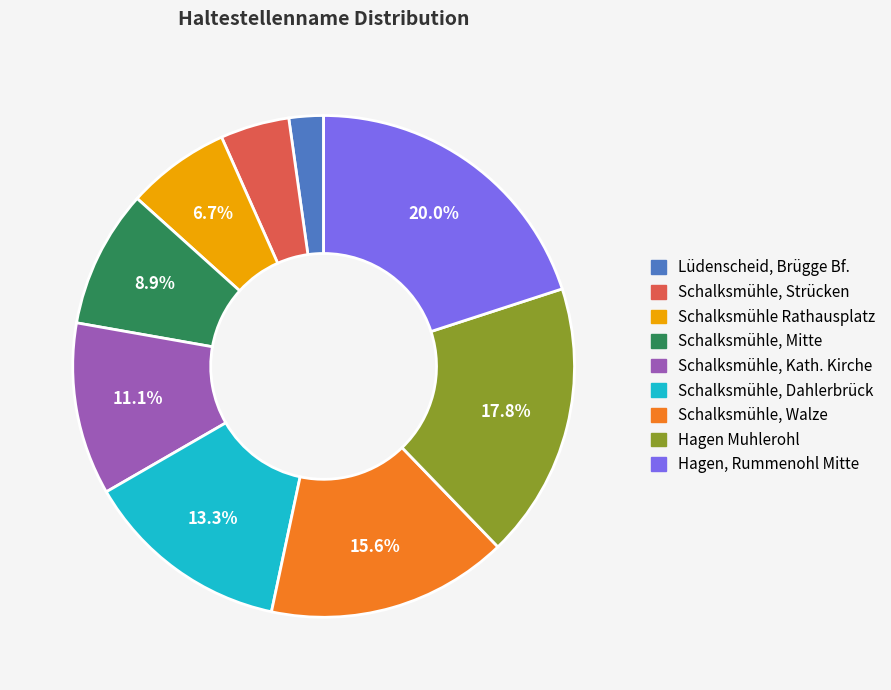

Which has a higher value, Schalksmühle Rathausplatz or Schalksmühle, Mitte?

Schalksmühle, Mitte